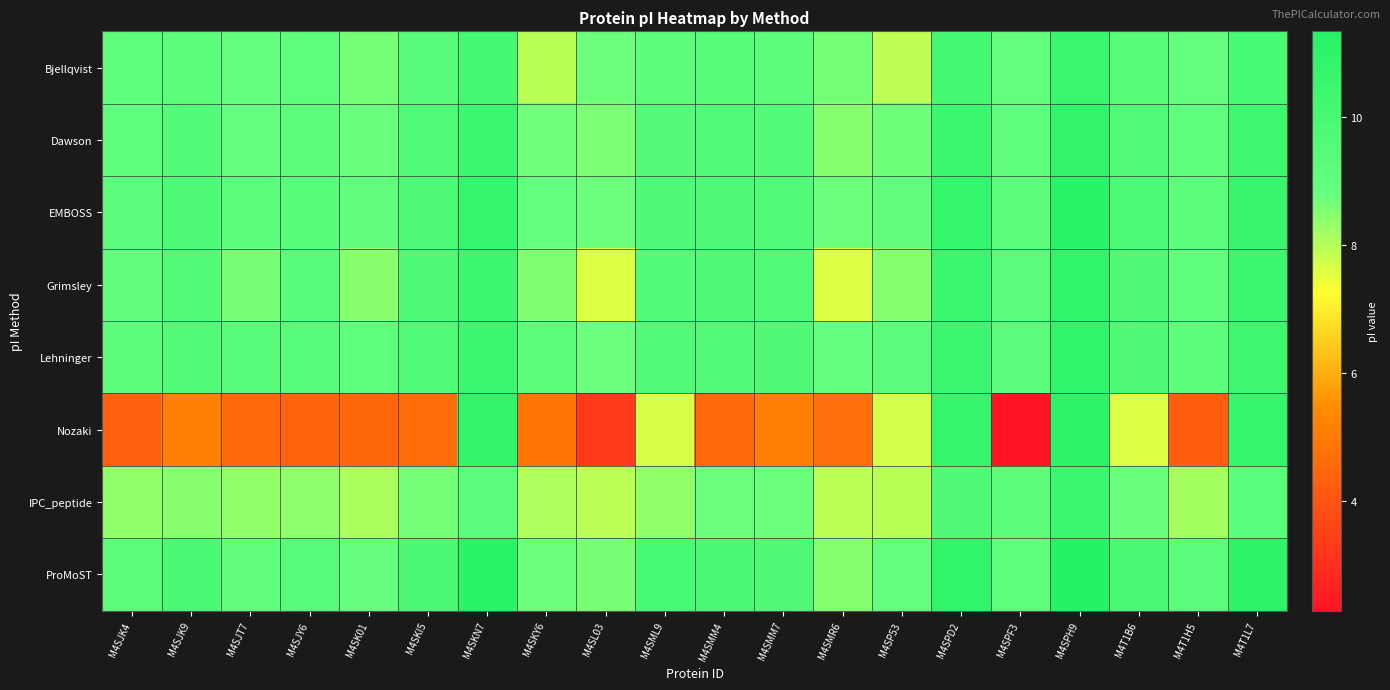

Reading right to left, transcribe all the data shown in this chart.

Bjellqvist: M4T1L7=10.0	M4T1H5=8.9	M4T1B6=9.4	M4SPH9=10.5	M4SPF3=8.9	M4SPD2=10.1	M4SP53=7.9	M4SMR6=8.7	M4SMM7=9.2	M4SMM4=9.4	M4SML9=9.1	M4SL03=8.7	M4SKY6=8.0	M4SKN7=10.0	M4SKI5=9.3	M4SK01=8.6	M4SJY6=9.1	M4SJT7=8.9	M4SJK9=9.2	M4SJK4=9.1
Dawson: M4T1L7=10.4	M4T1H5=9.1	M4T1B6=9.6	M4SPH9=10.9	M4SPF3=9.1	M4SPD2=10.5	M4SP53=8.7	M4SMR6=8.5	M4SMM7=9.5	M4SMM4=9.6	M4SML9=9.5	M4SL03=8.6	M4SKY6=8.7	M4SKN7=10.4	M4SKI5=9.6	M4SK01=8.8	M4SJY6=9.3	M4SJT7=8.9	M4SJK9=9.5	M4SJK4=9.1
EMBOSS: M4T1L7=10.6	M4T1H5=9.2	M4T1B6=9.8	M4SPH9=11.2	M4SPF3=9.2	M4SPD2=10.7	M4SP53=9.0	M4SMR6=8.8	M4SMM7=9.6	M4SMM4=9.8	M4SML9=9.7	M4SL03=8.8	M4SKY6=8.9	M4SKN7=10.7	M4SKI5=9.7	M4SK01=9.0	M4SJY6=9.4	M4SJT7=9.1	M4SJK9=9.7	M4SJK4=9.2
Grimsley: M4T1L7=10.4	M4T1H5=9.1	M4T1B6=9.7	M4SPH9=10.9	M4SPF3=9.2	M4SPD2=10.5	M4SP53=8.5	M4SMR6=7.6	M4SMM7=9.6	M4SMM4=9.7	M4SML9=9.5	M4SL03=7.6	M4SKY6=8.5	M4SKN7=10.5	M4SKI5=9.7	M4SK01=8.5	M4SJY6=9.3	M4SJT7=8.6	M4SJK9=9.6	M4SJK4=9.0
Lehninger: M4T1L7=10.4	M4T1H5=9.1	M4T1B6=9.8	M4SPH9=10.9	M4SPF3=9.2	M4SPD2=10.5	M4SP53=9.2	M4SMR6=8.9	M4SMM7=9.6	M4SMM4=9.6	M4SML9=9.6	M4SL03=8.7	M4SKY6=9.2	M4SKN7=10.4	M4SKI5=9.6	M4SK01=9.0	M4SJY6=9.3	M4SJT7=9.3	M4SJK9=9.6	M4SJK4=9.2
Nozaki: M4T1L7=10.8	M4T1H5=4.3	M4T1B6=7.6	M4SPH9=11.1	M4SPF3=2.3	M4SPD2=10.7	M4SP53=7.7	M4SMR6=4.7	M4SMM7=5.1	M4SMM4=4.5	M4SML9=7.7	M4SL03=3.3	M4SKY6=4.9	M4SKN7=10.9	M4SKI5=4.6	M4SK01=4.5	M4SJY6=4.4	M4SJT7=4.5	M4SJK9=5.2	M4SJK4=4.3
IPC_peptide: M4T1L7=9.3	M4T1H5=8.2	M4T1B6=8.8	M4SPH9=10.4	M4SPF3=9.2	M4SPD2=9.7	M4SP53=8.0	M4SMR6=8.0	M4SMM7=8.8	M4SMM4=8.7	M4SML9=8.3	M4SL03=7.9	M4SKY6=8.1	M4SKN7=9.2	M4SKI5=8.7	M4SK01=8.1	M4SJY6=8.4	M4SJT7=8.3	M4SJK9=8.5	M4SJK4=8.3
ProMoST: M4T1L7=11.1	M4T1H5=9.2	M4T1B6=9.9	M4SPH9=11.3	M4SPF3=9.0	M4SPD2=10.9	M4SP53=8.9	M4SMR6=8.5	M4SMM7=9.7	M4SMM4=9.9	M4SML9=10.0	M4SL03=8.6	M4SKY6=8.7	M4SKN7=11.2	M4SKI5=9.8	M4SK01=8.8	M4SJY6=9.4	M4SJT7=9.0	M4SJK9=9.9	M4SJK4=9.2